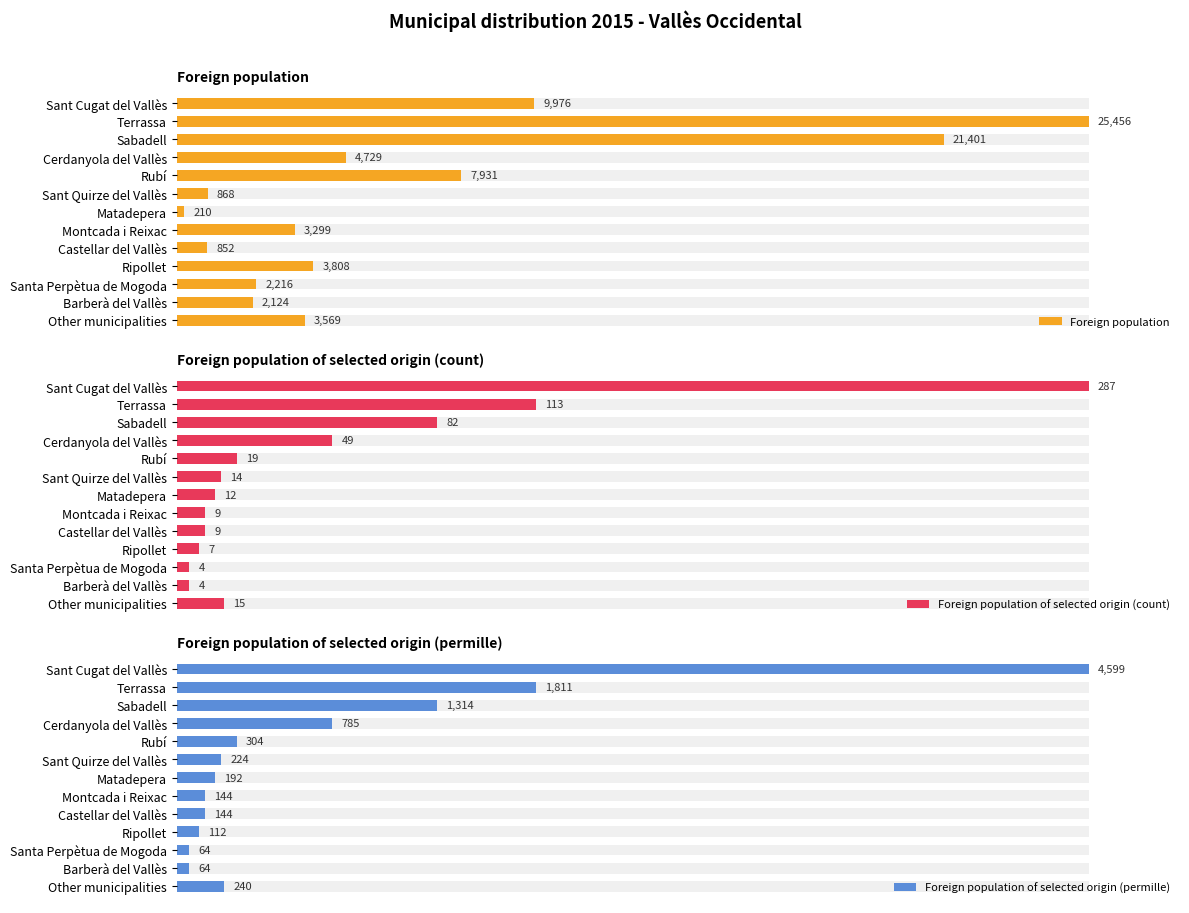

Count the number of categories in the chart.

13